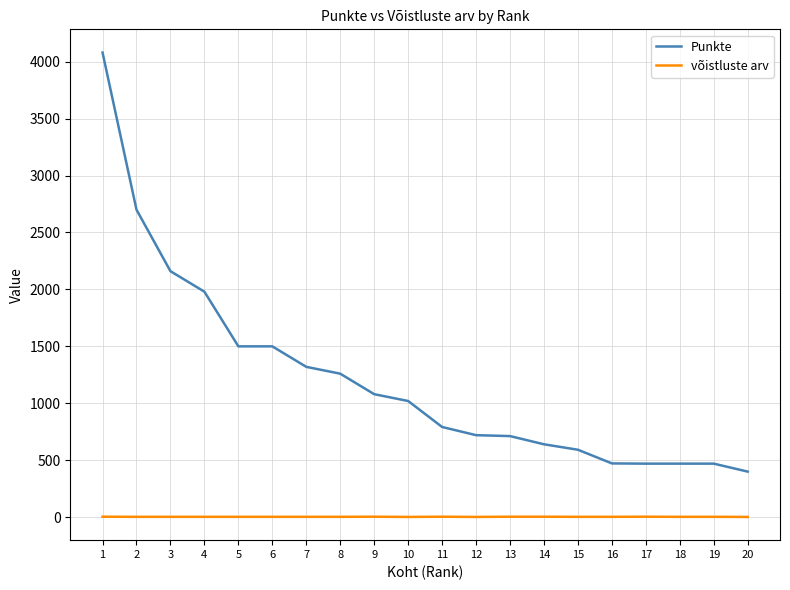

True or false: Punkte and võistluste arv intersect in this chart.

False